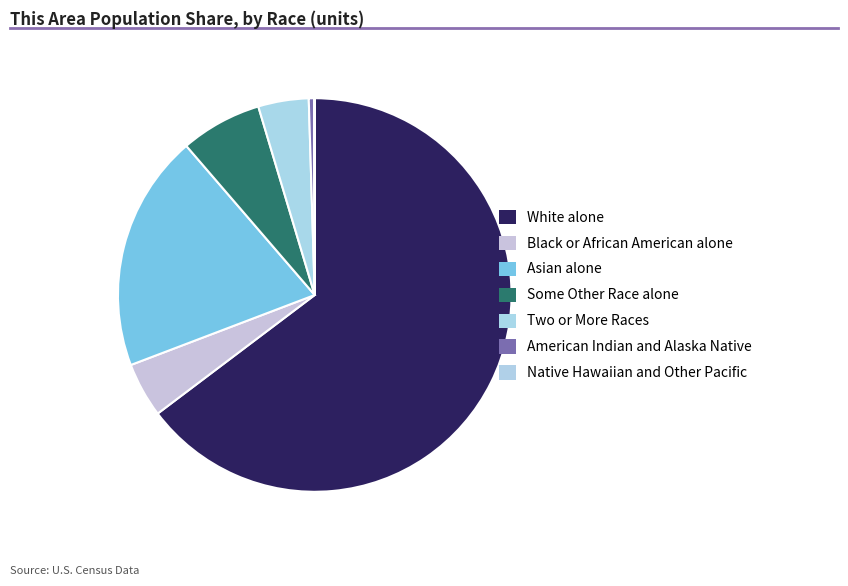

What percentage do Black or African American alone and White alone together represent?

69.2%